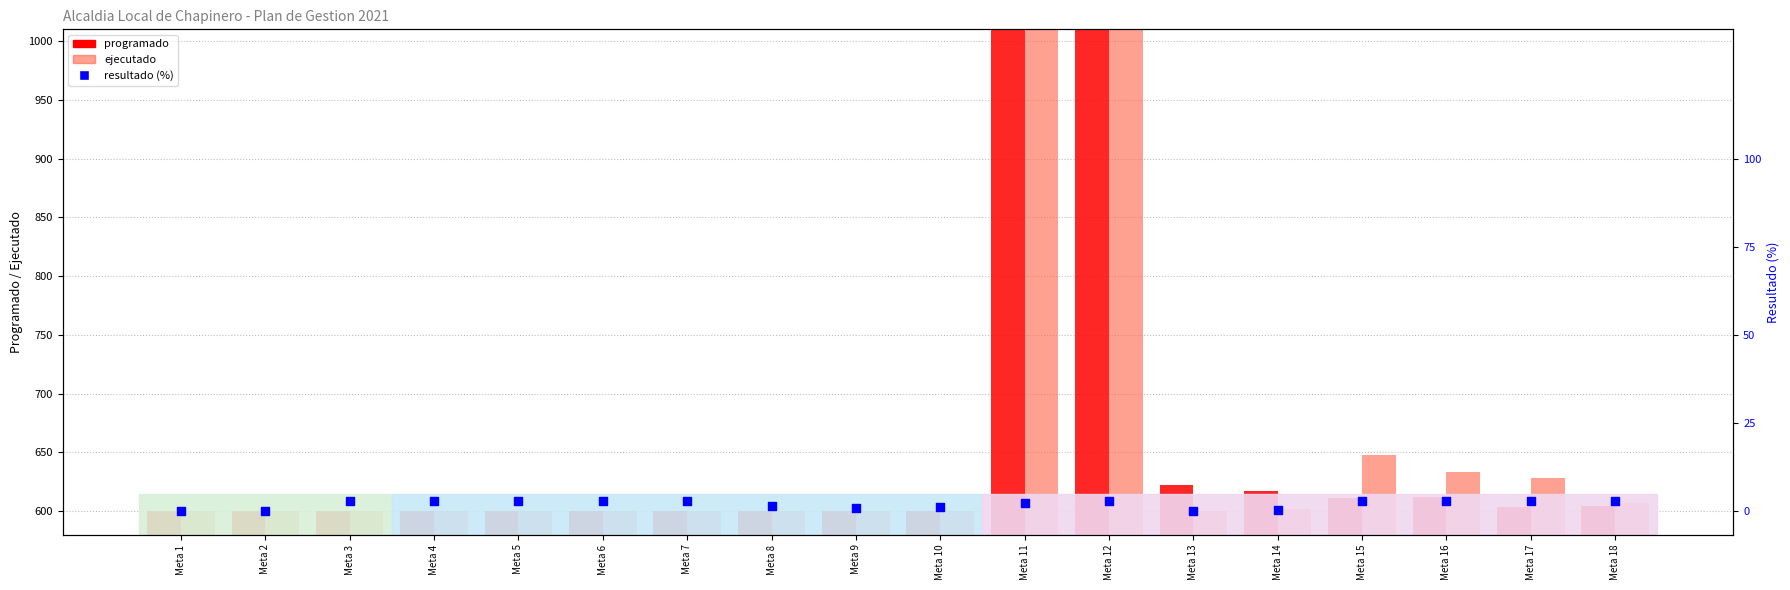

Which series has the largest total across all categories?

ejecutado